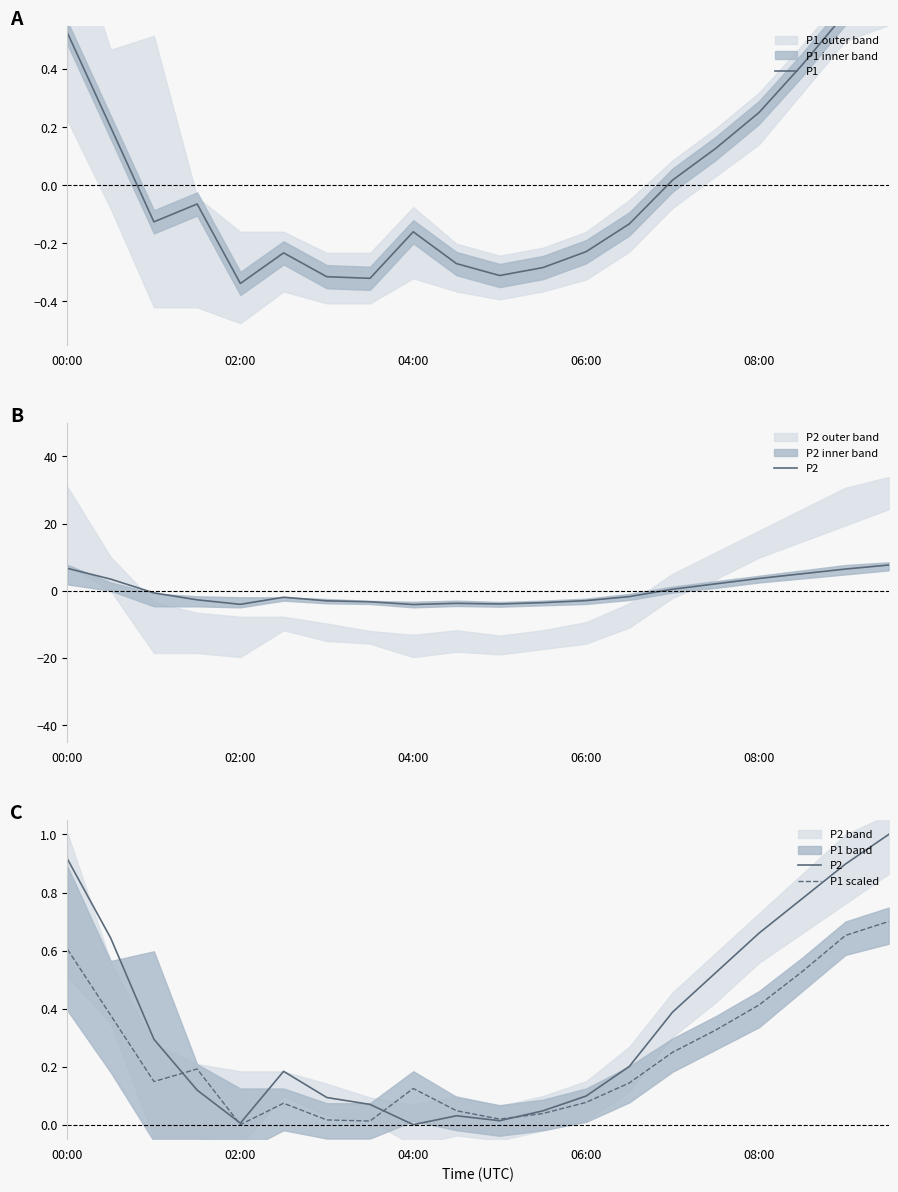

What is the approximate value of P1 scaled at 04:00?

0.1